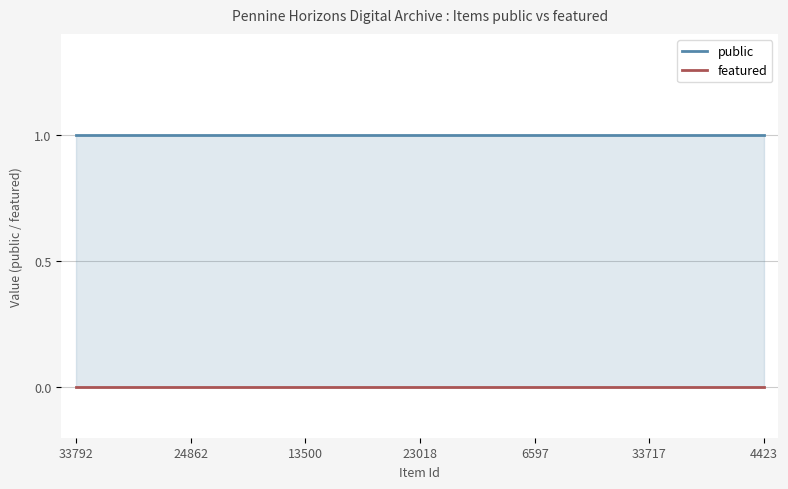

What is the label of the 1st point from the left?

33792